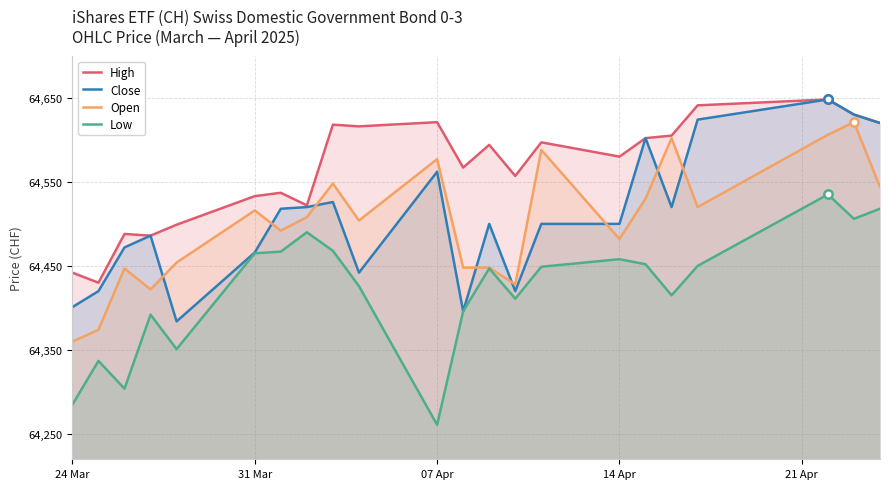

The value of Low at 24 Mar is 41455. True or false?

False